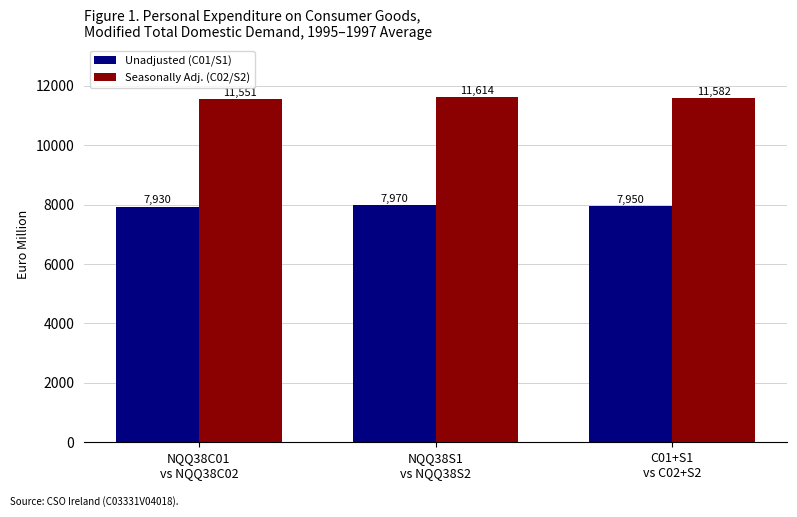

Which category has the lowest value across all series?

NQQ38C01
vs NQQ38C02